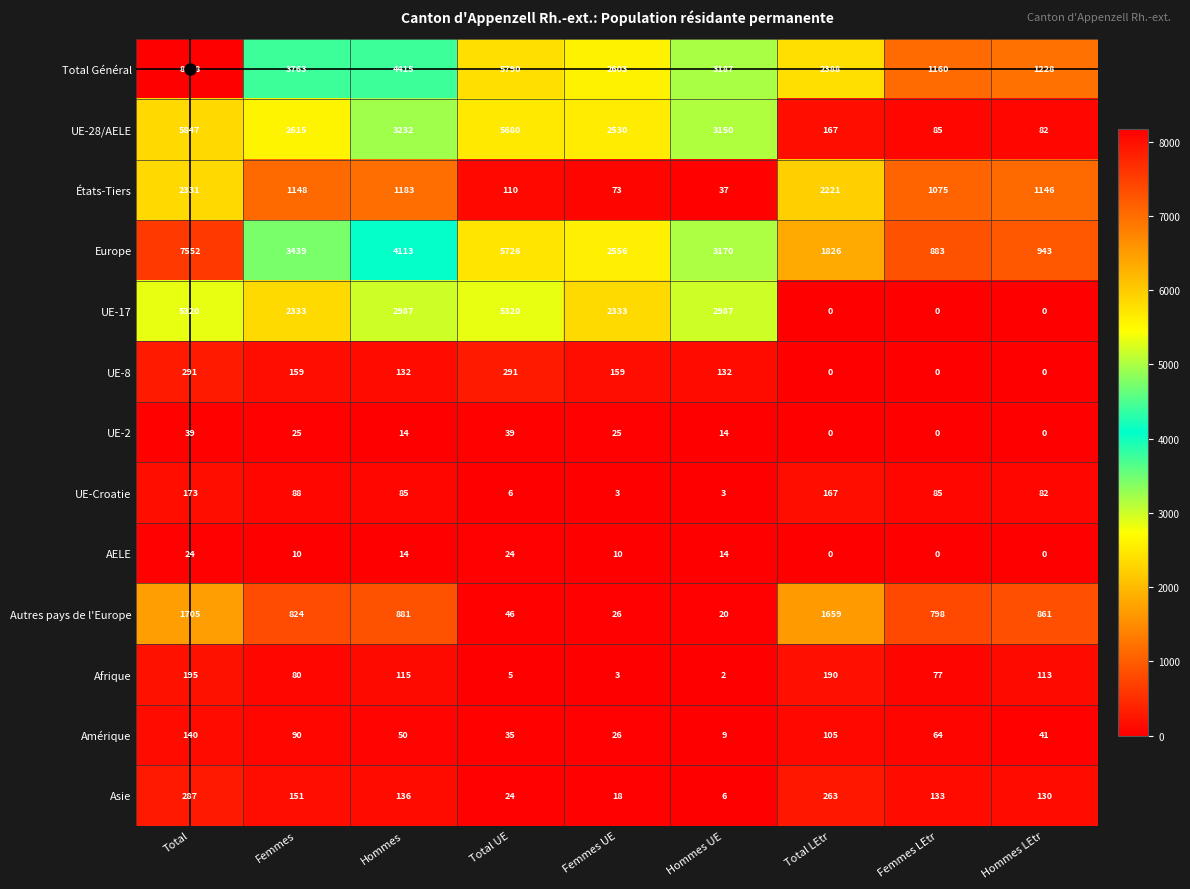

What is the difference between the maximum and minimum values in the UE-28/AELE series?

5765